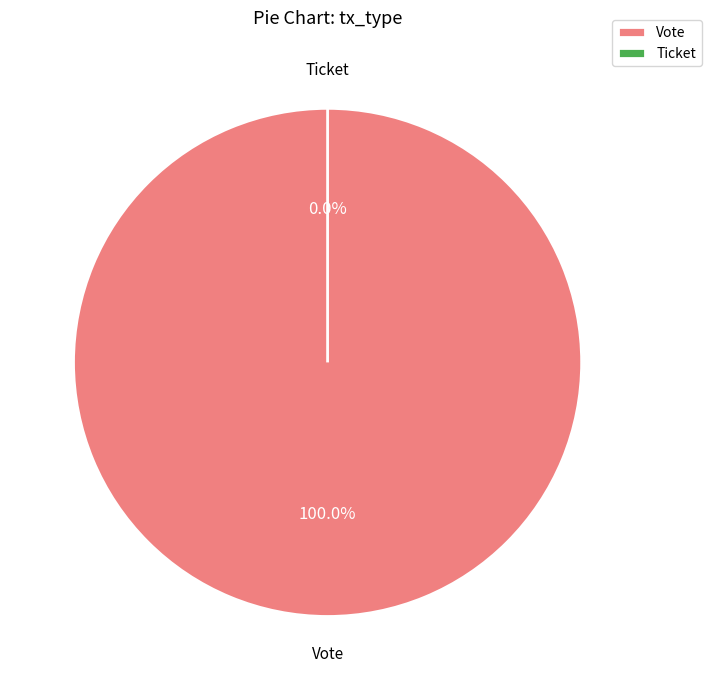

To the nearest percent, what portion does Vote represent?

100%